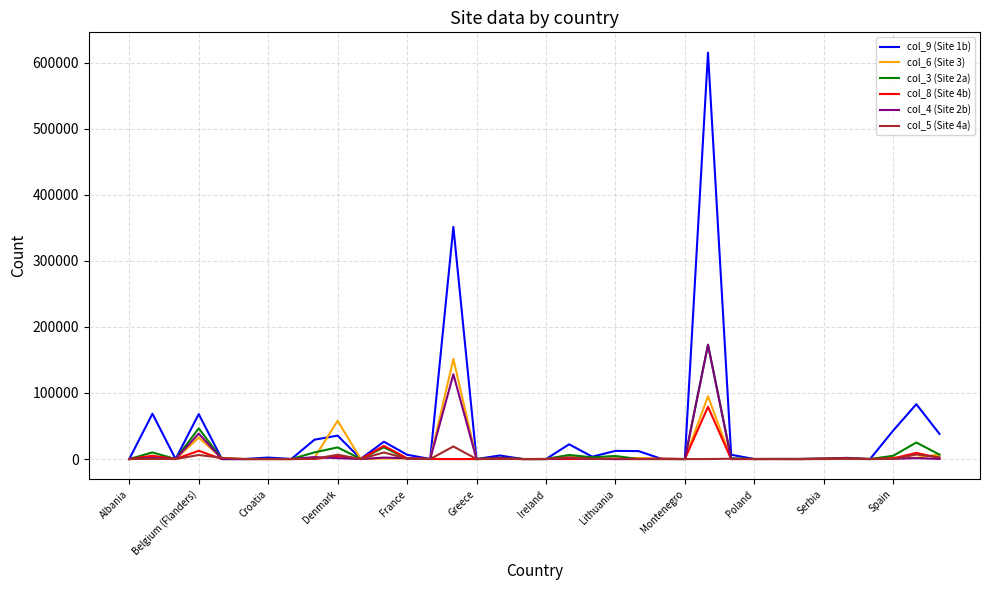

Which series has the widest spread of values?

col_9 (Site 1b)